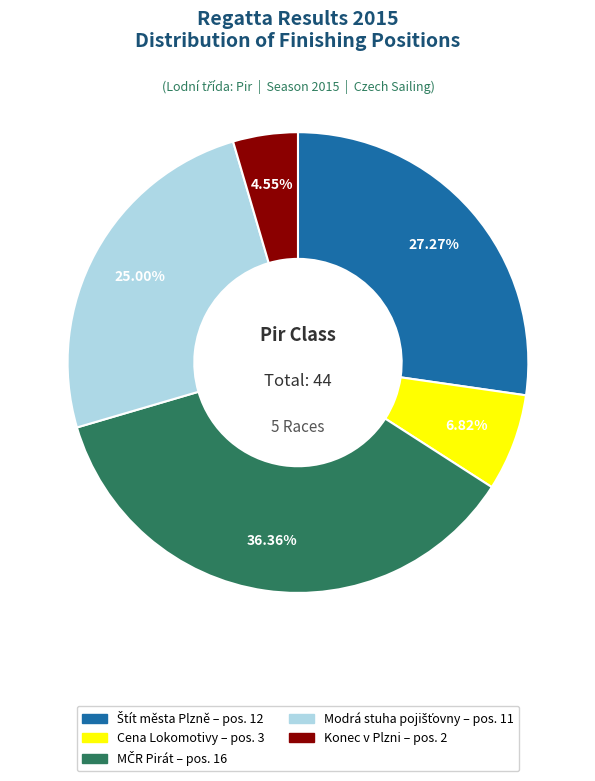

Is there a majority slice in this chart?

No